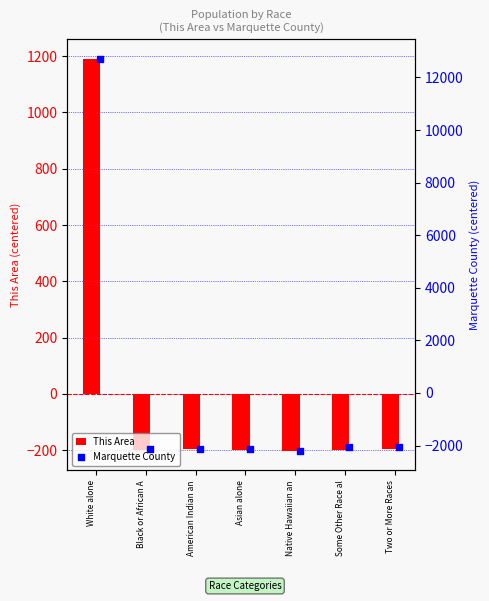

Which series has the widest spread of Y values?

Marquette County